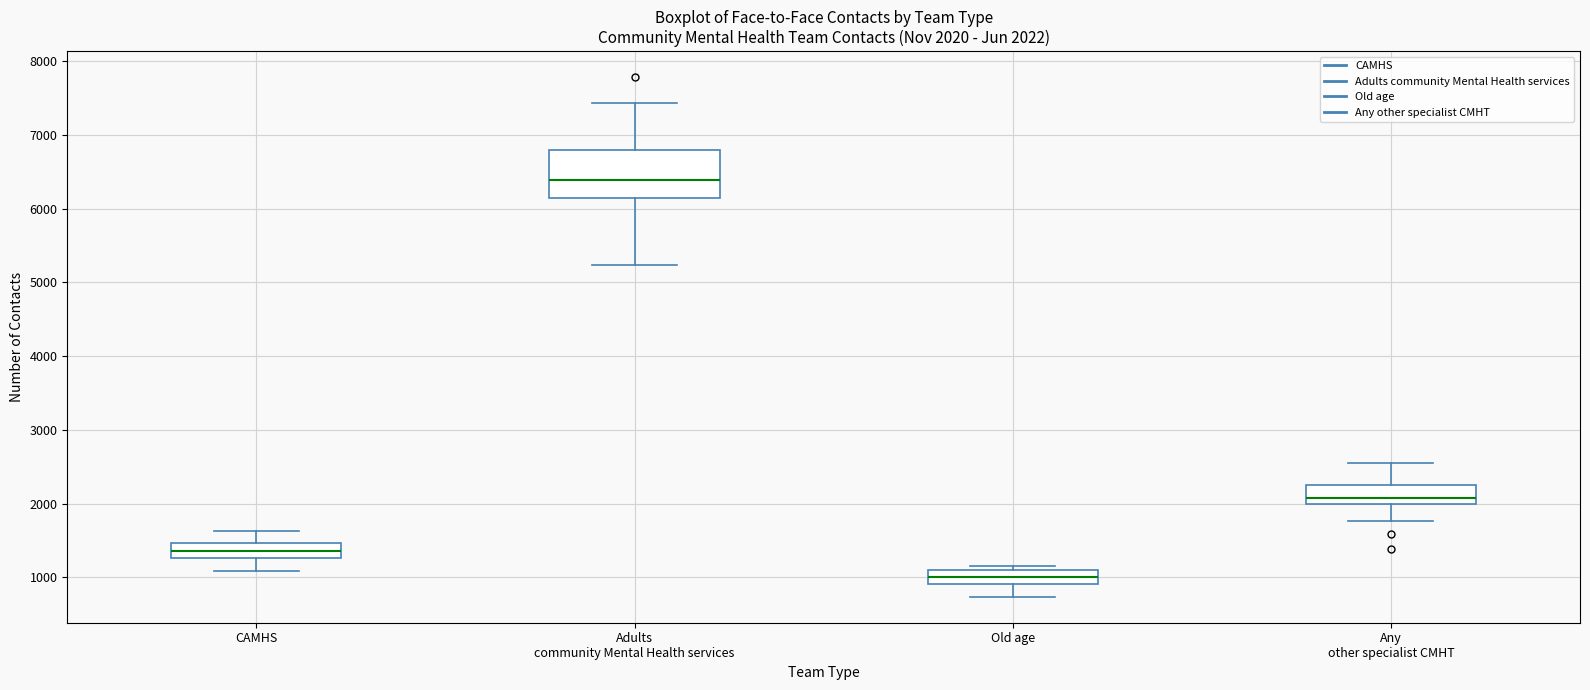

Which box is the tallest, from its lower edge to its upper edge?

Adults community Mental Health services